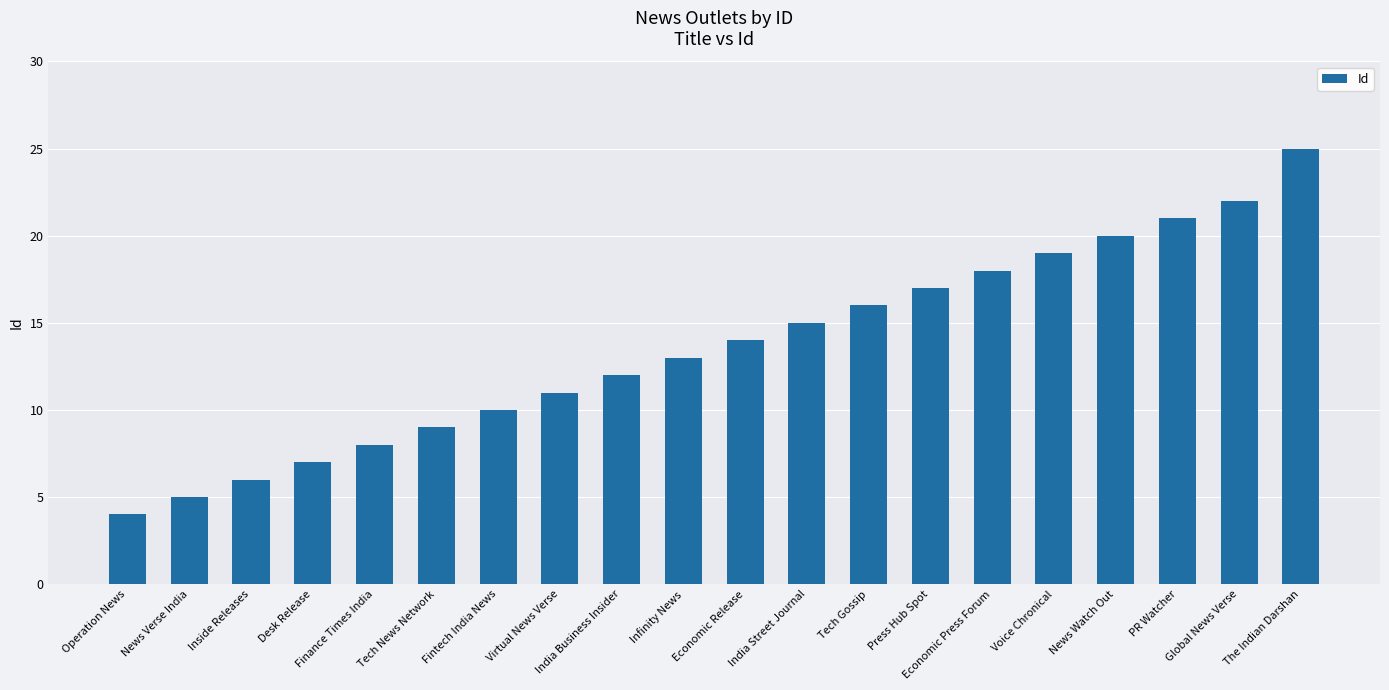

Does the chart contain any negative values?

No